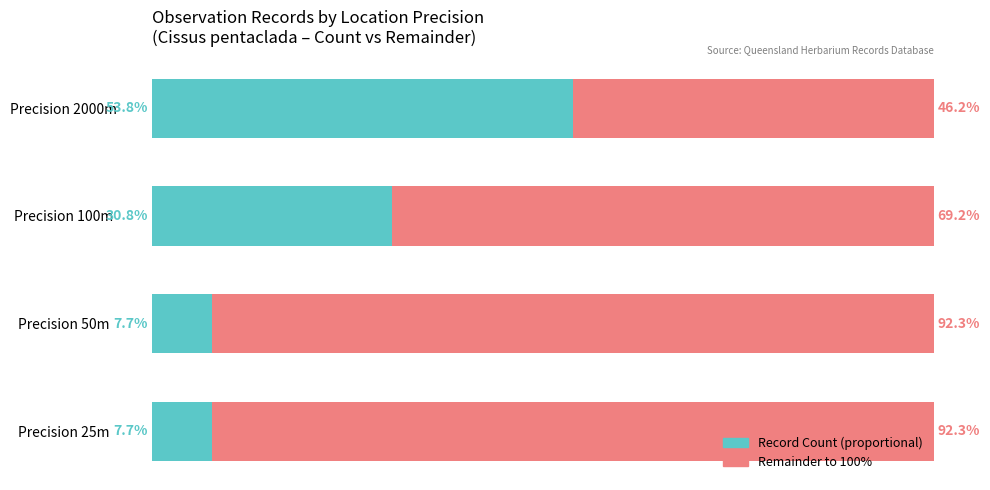

True or false: Count (proportional) has a value of 2.3 at Precision 25m.

False